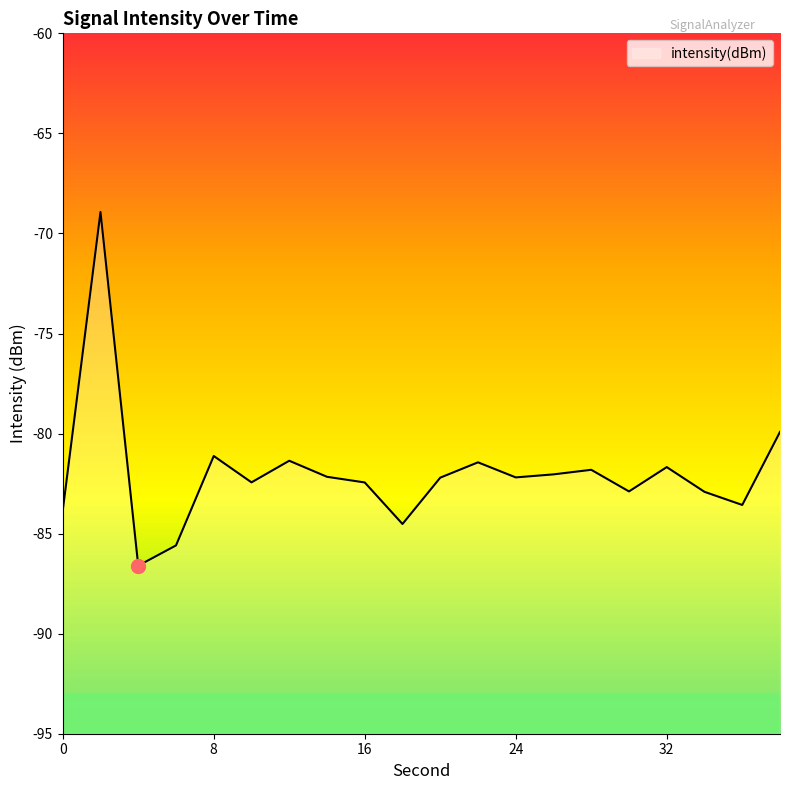

How many data points does each series have?

20